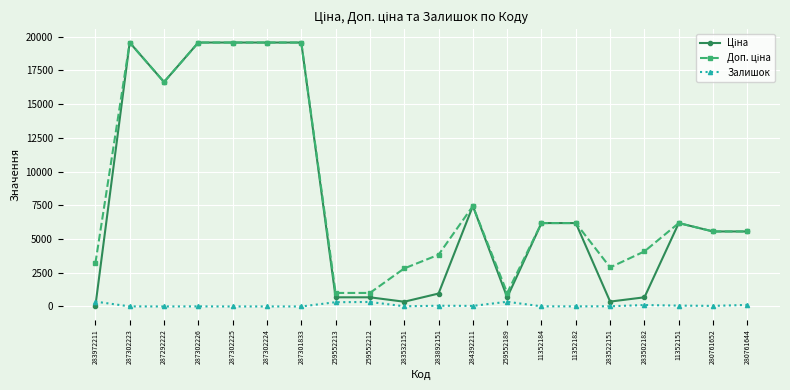

What is the total value across all series at 287302224?

39132.8